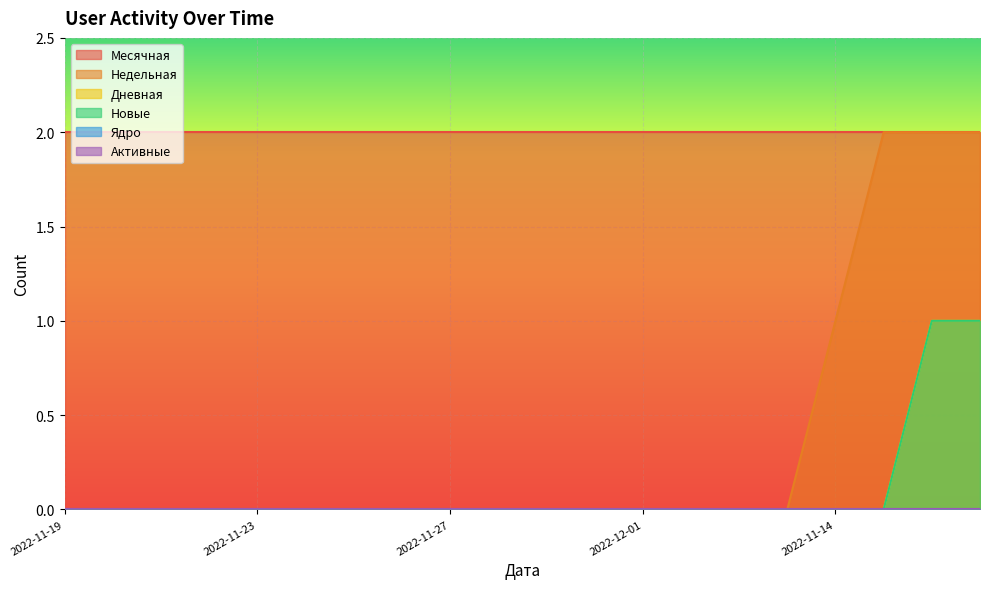

How many categories are shown in the chart?

20